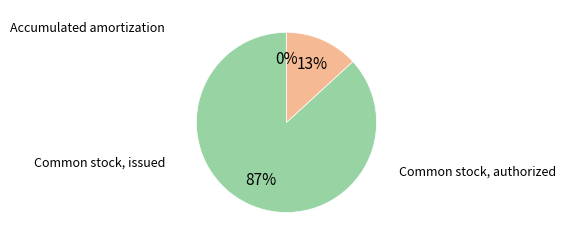

Combined, do Accumulated amortization and Common stock, issued account for over 50%?

No